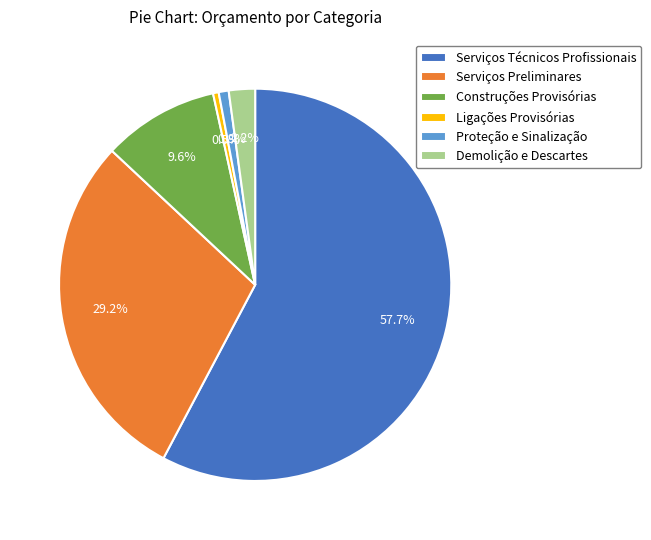

What is the ratio of the value at Demolição e Descartes to the value at Ligações Provisórias?

4.6